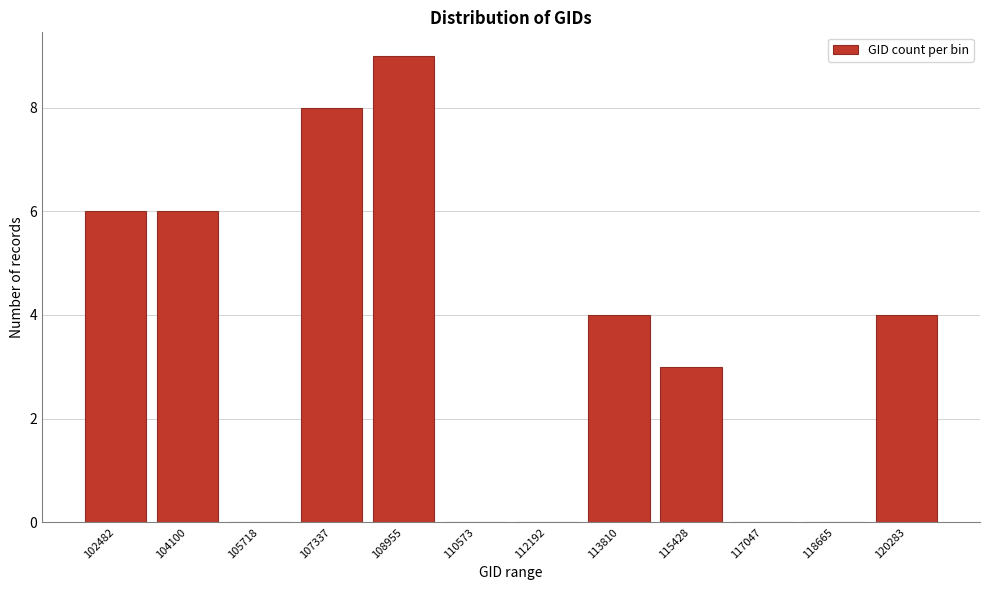

Reading left to right, transcribe all the data shown in this chart.

102482=6	104100=6	105718=0	107337=8	108955=9	110573=0	112192=0	113810=4	115428=3	117047=0	118665=0	120283=4